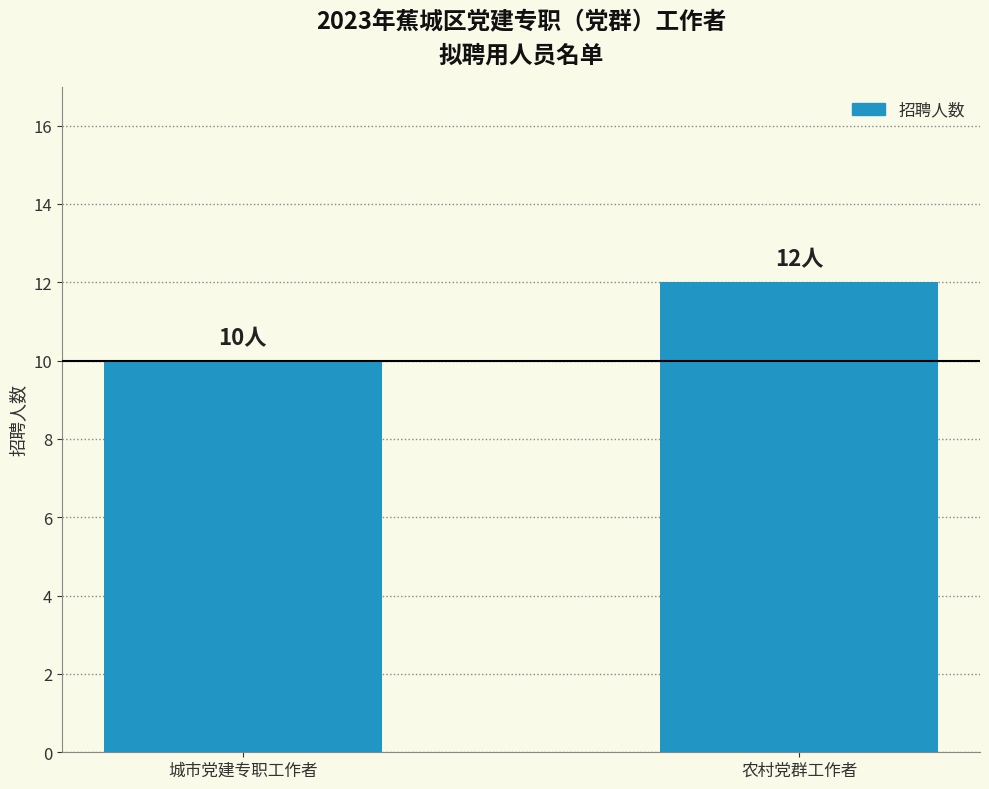

Reading left to right, what are all the values shown in this chart?

10	12